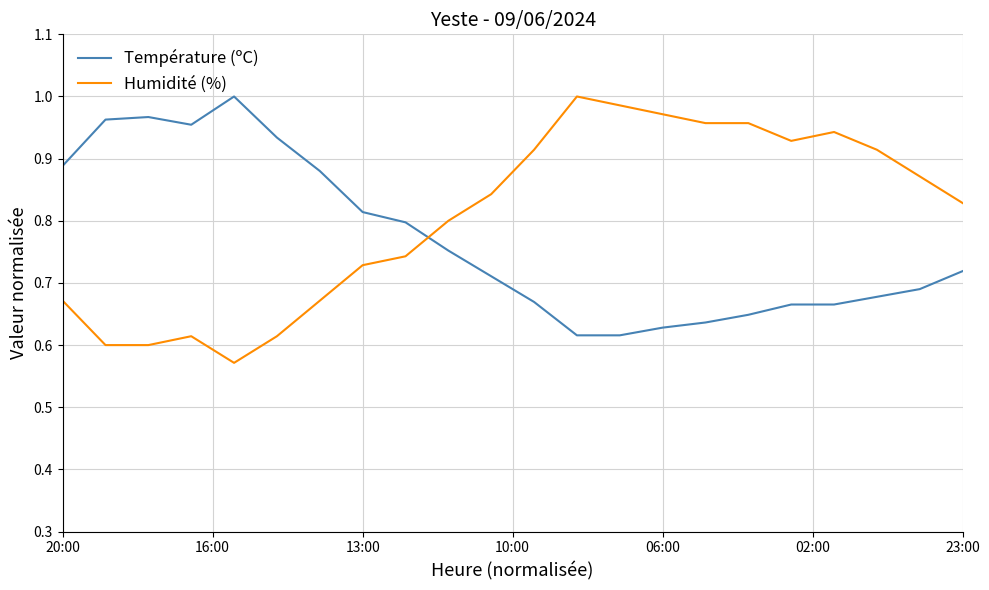

Which series has the largest total across all categories?

Humidité (%)